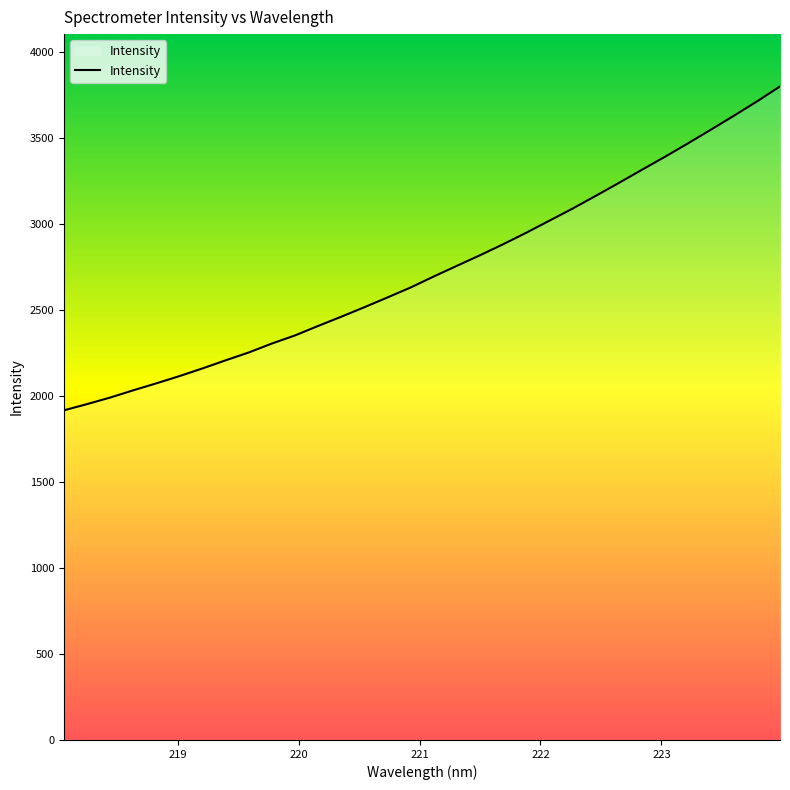

How many lines are shown in the chart?

1